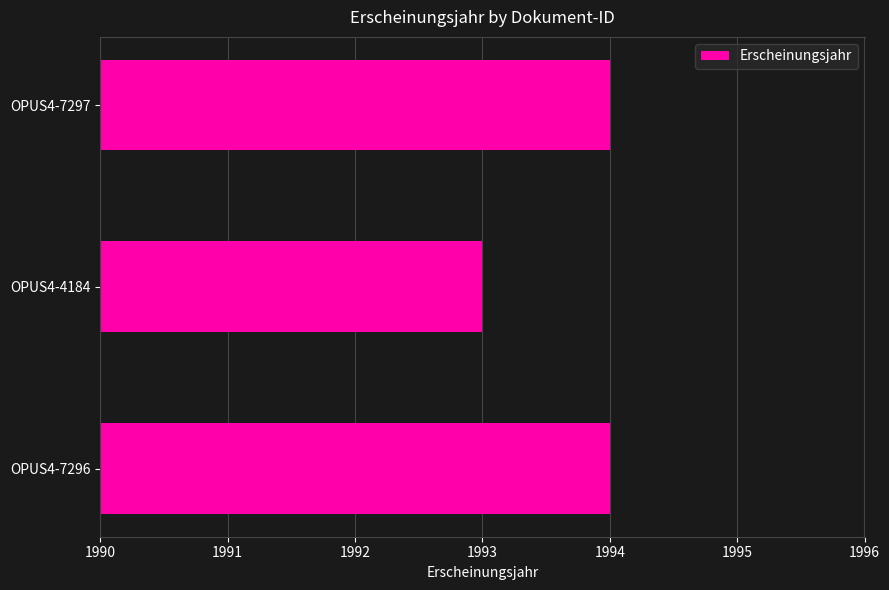

How many values are between 1993 and 1994?

3